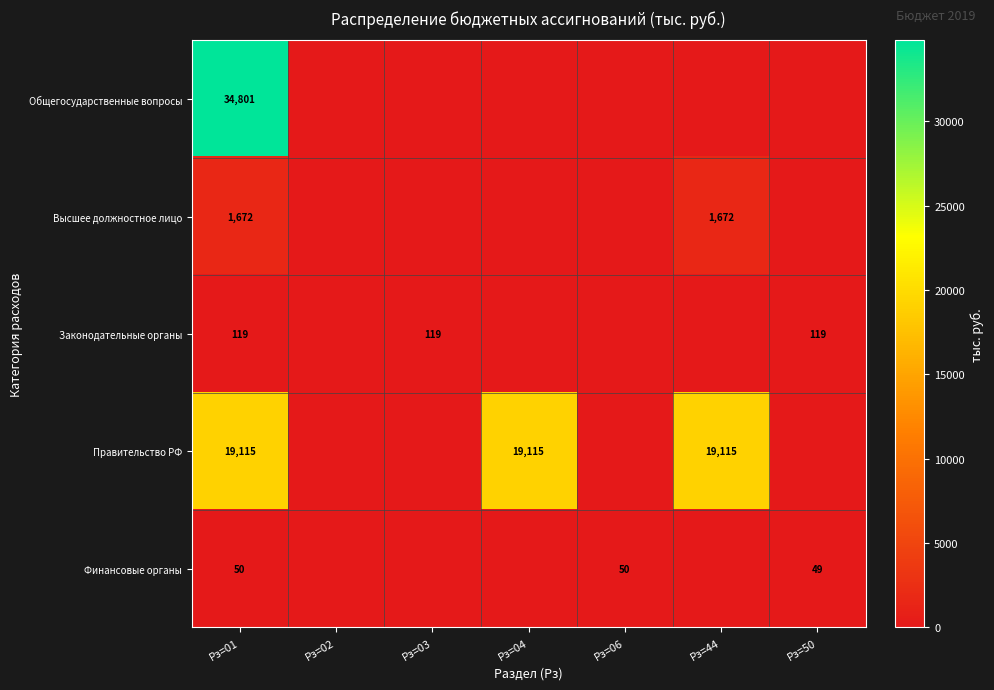

What is the sum of the Высшее должностное лицо values at Рз=44 and Рз=01?

3344